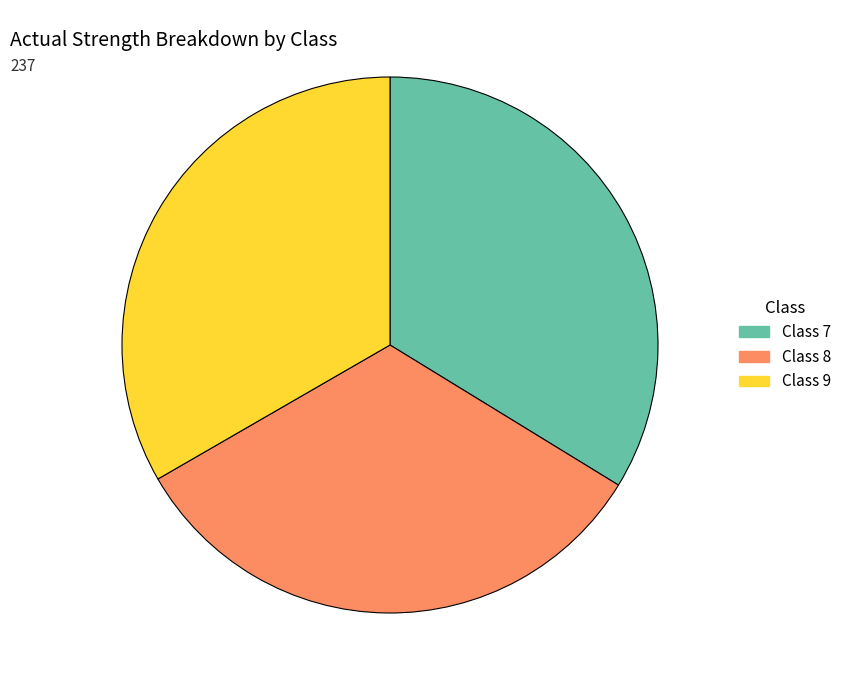

What is the ratio of the value at Class 9 to the value at Class 7?

1.0